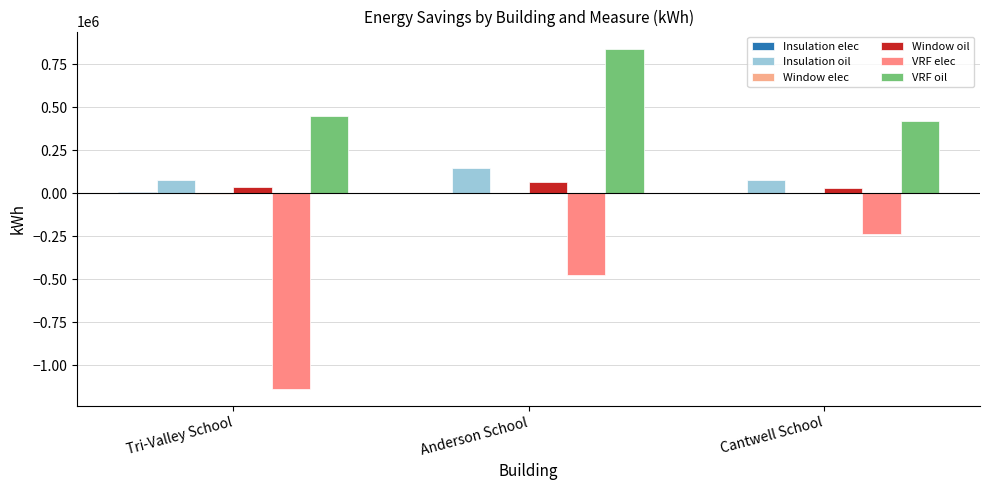

How many data points in Window oil are above 33215?

2